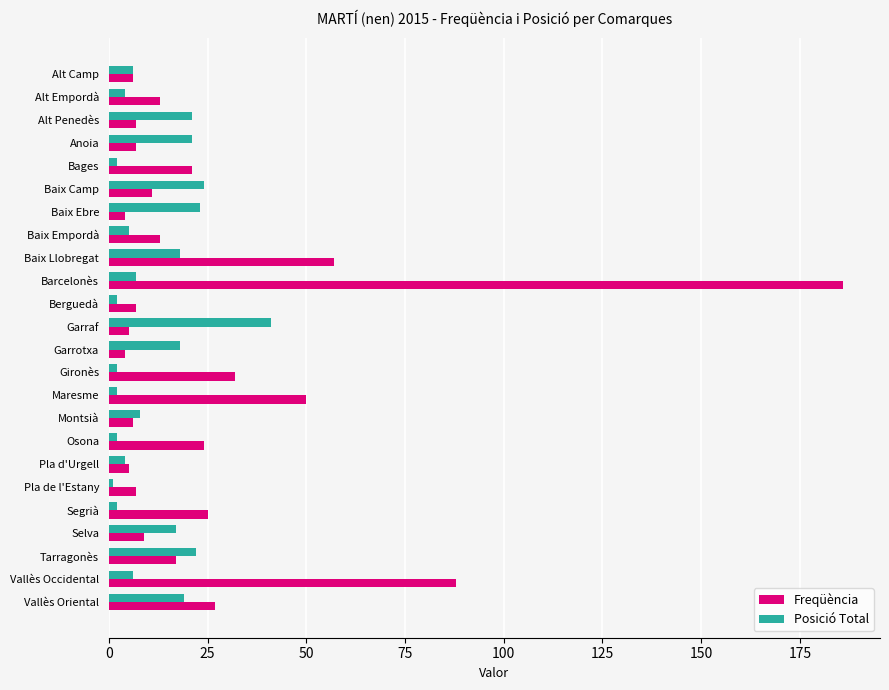

At which label is Freqüència closest to 95?

Vallès Occidental